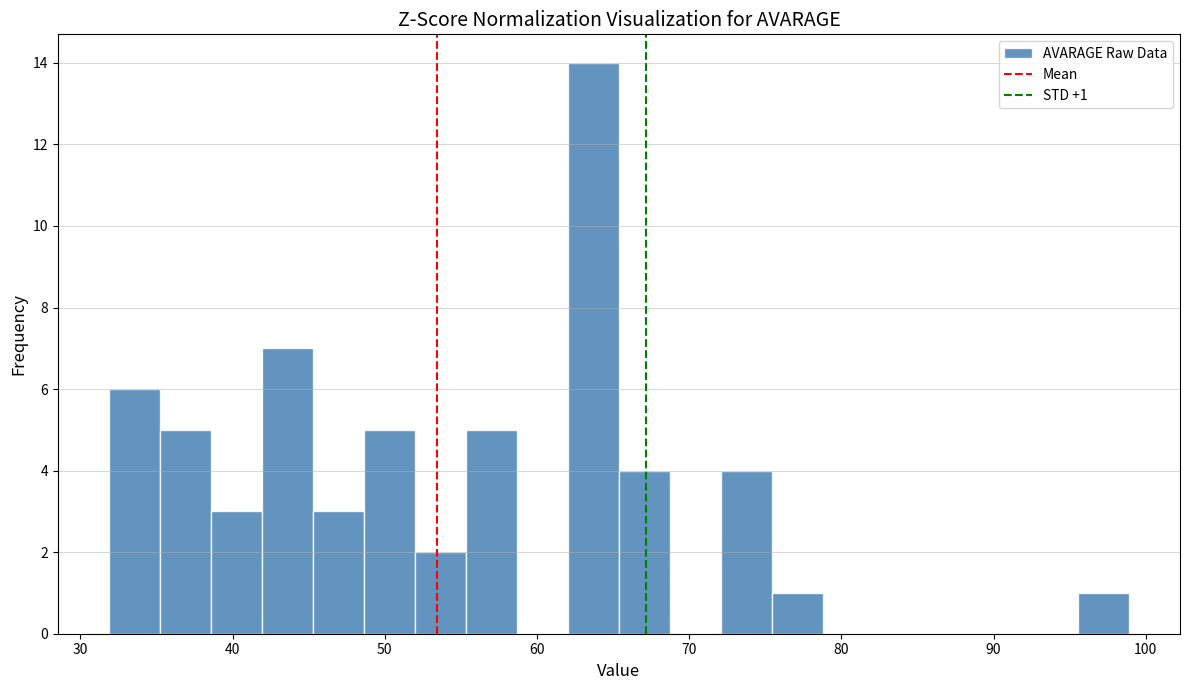

Around what value on the x-axis is the tallest bar? Give the approximate position of its centre, as read against the axis.

64